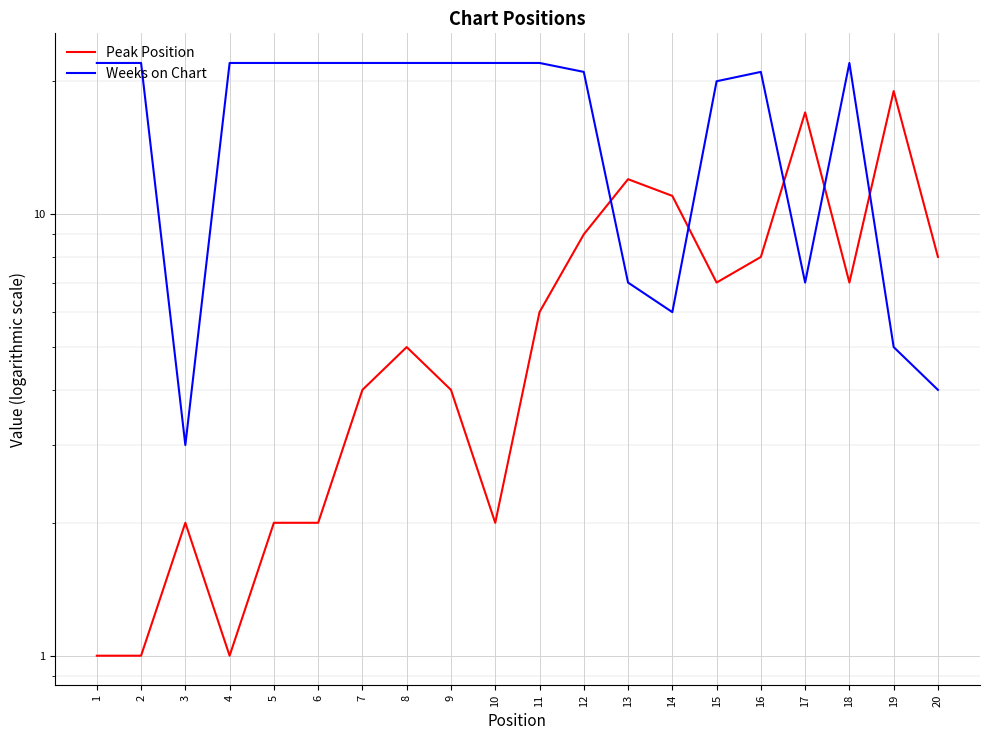

Count the number of data series in this chart.

2